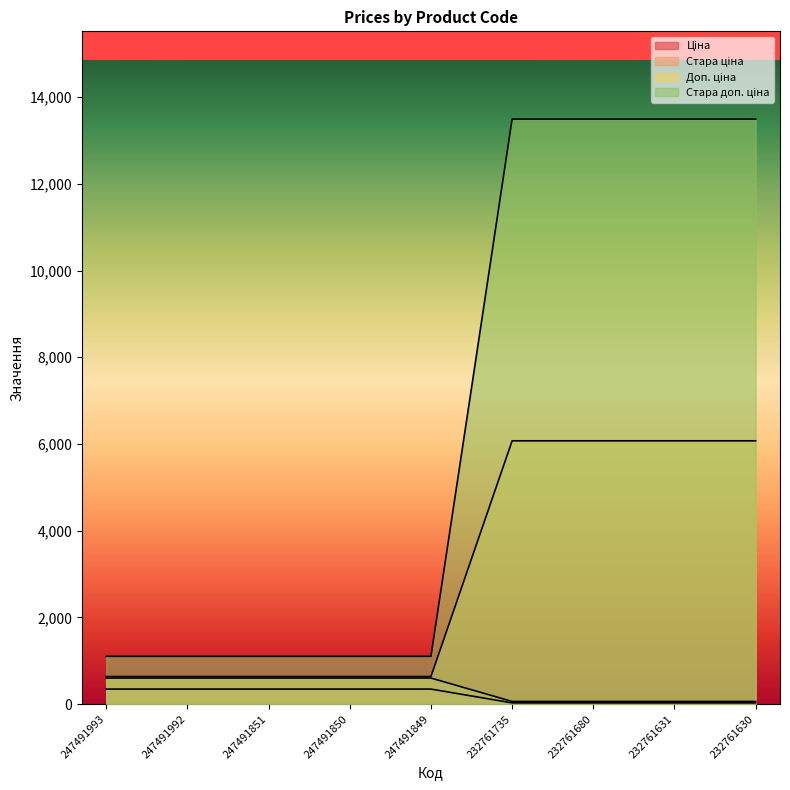

Rank the series at 247491849 from lowest to highest value.

Стара ціна, Доп. ціна, Ціна, Стара доп. ціна